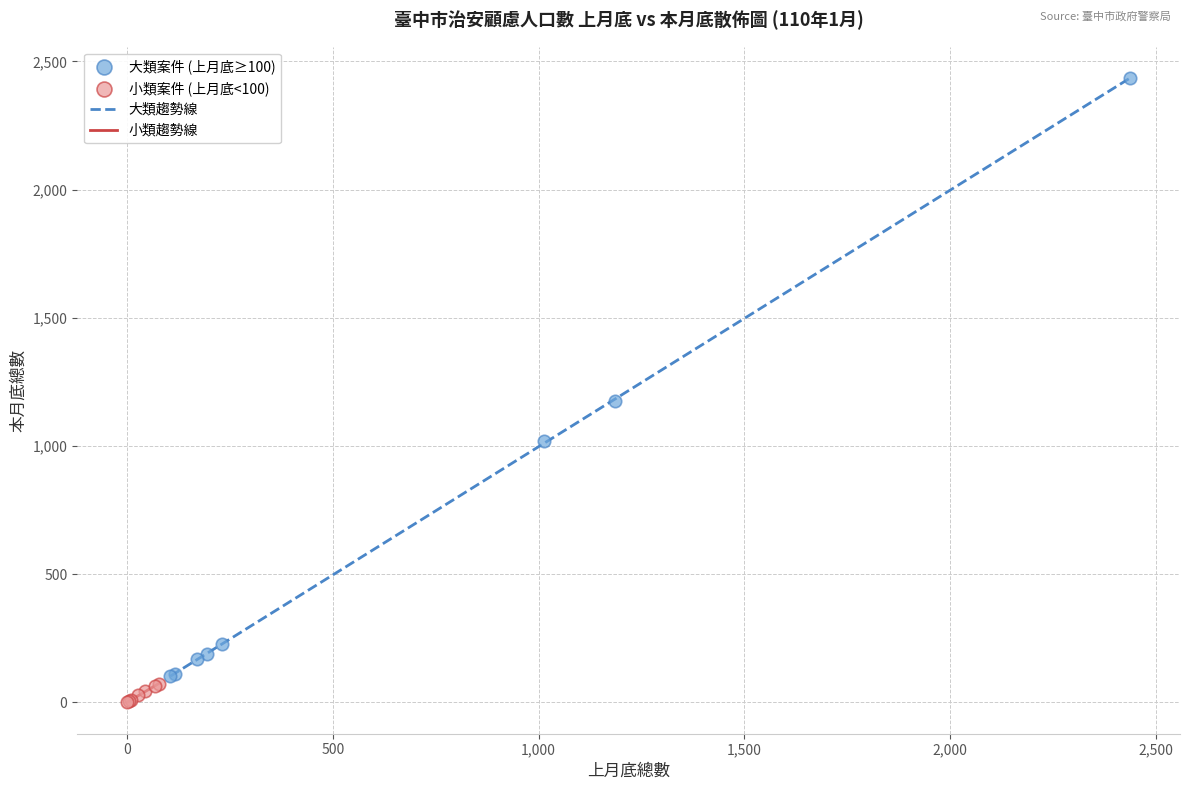

Which series has the widest spread of Y values?

大類案件 (上月底≥100)